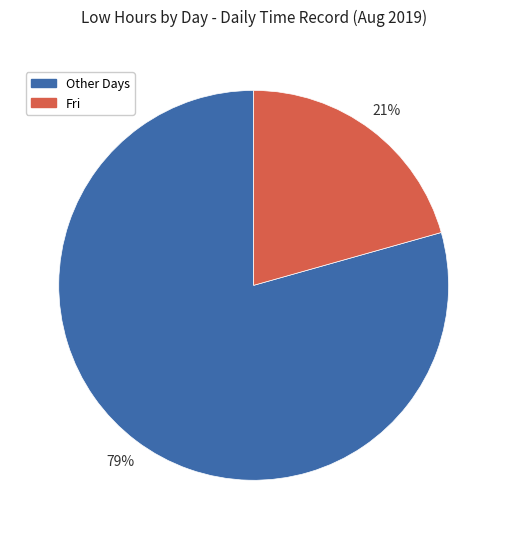

Is there a majority slice in this chart?

Yes